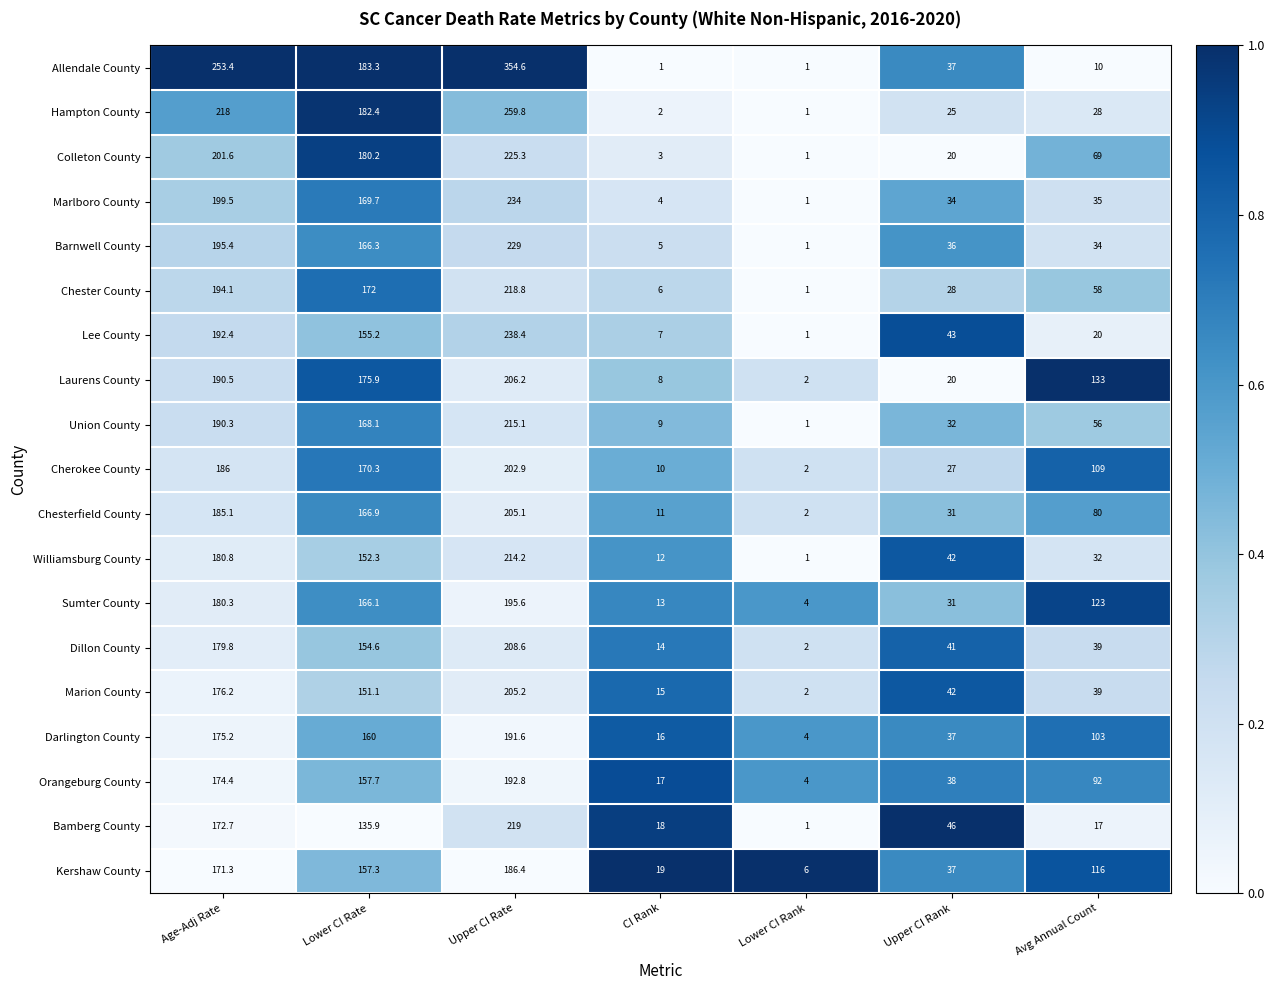

At which category is the sum across all series the highest?

Upper CI Rate